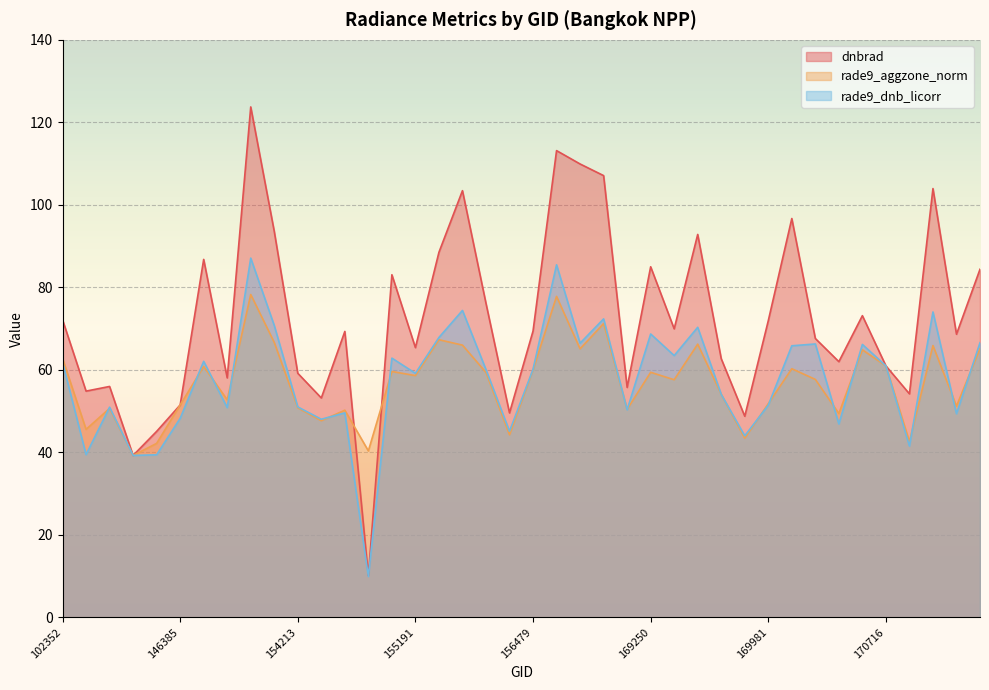

What is the highest value of the dnbrad series?

123.7